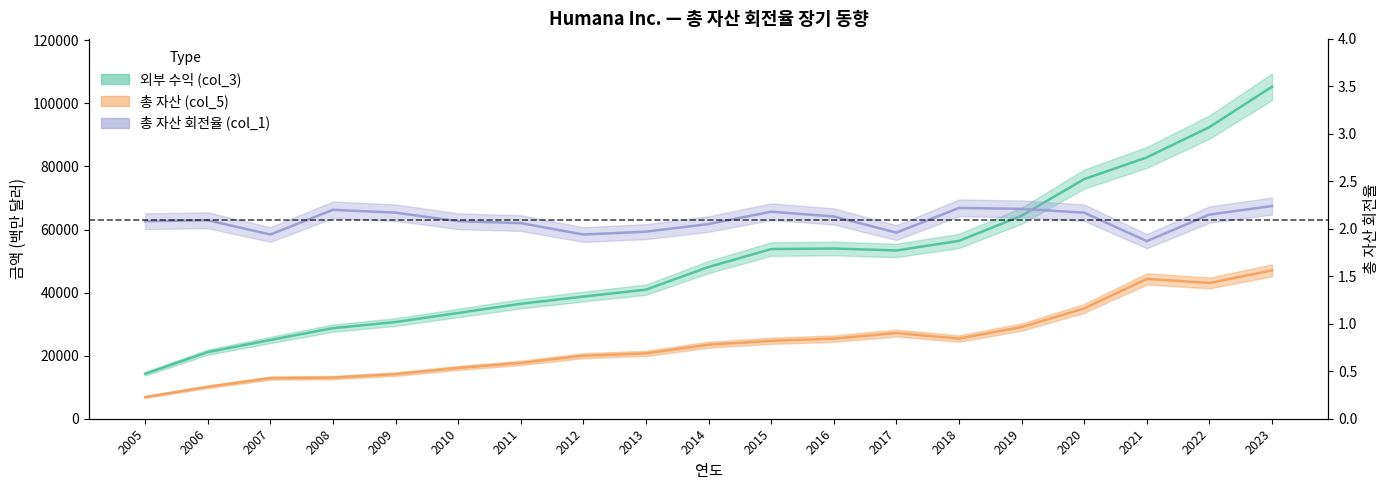

What is the approximate value of 외부 수익 (col_3) at 2017?

53362.0